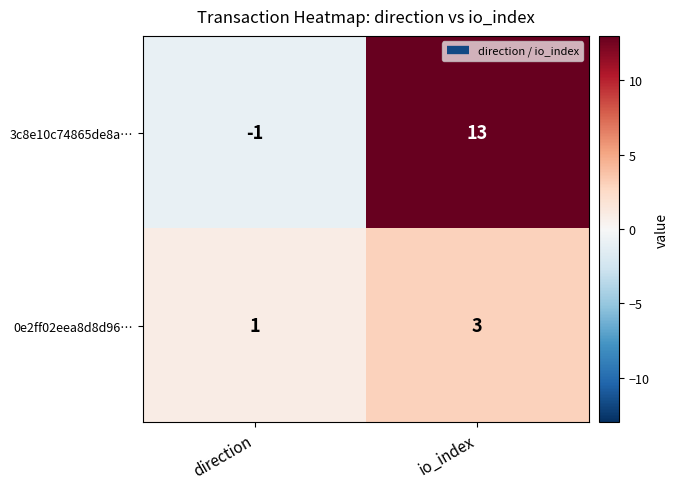

The 3c8e10c74865de8a… series shows 22 at io_index. True or false?

False